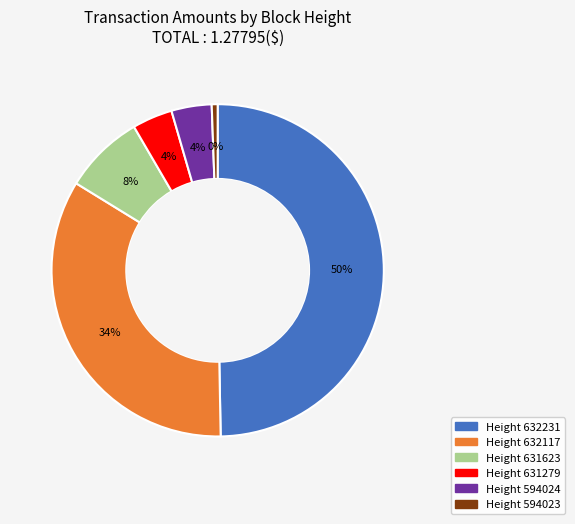

To the nearest percent, what percentage of the pie is 594024?

4%